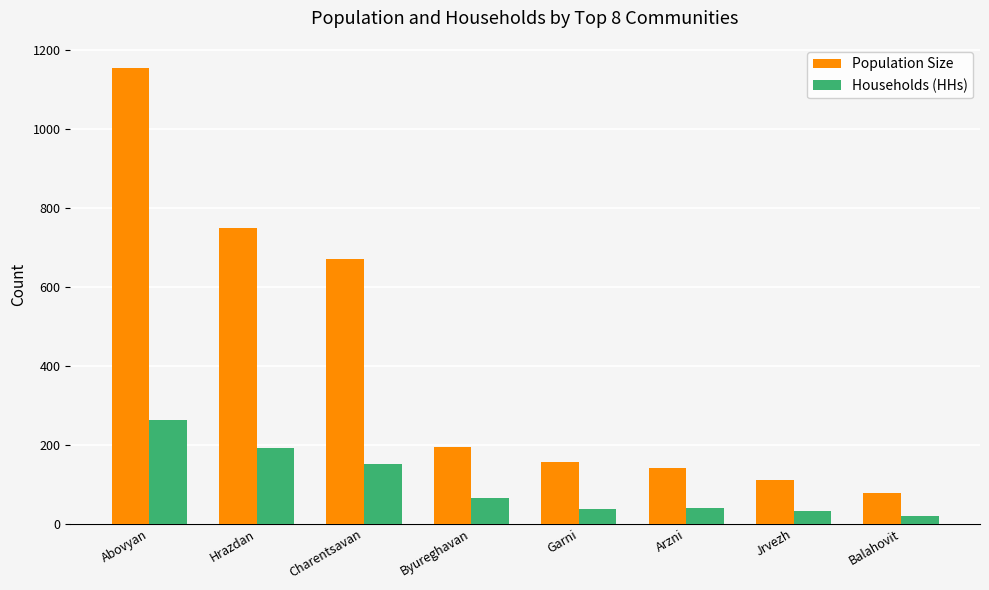

What is the difference between the highest and lowest values at Garni?

118